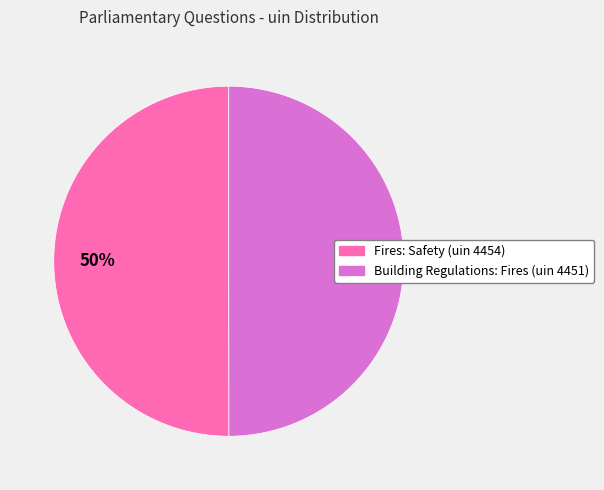

What percentage is the Fires: Safety (uin 4454) slice, to the nearest percent?

50%